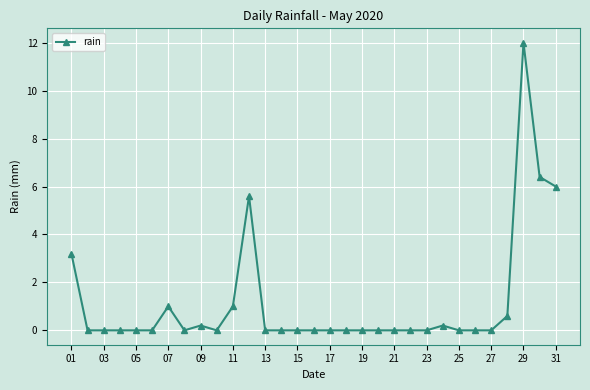

True or false: there are more than 2 points higher than both neighbors.

True